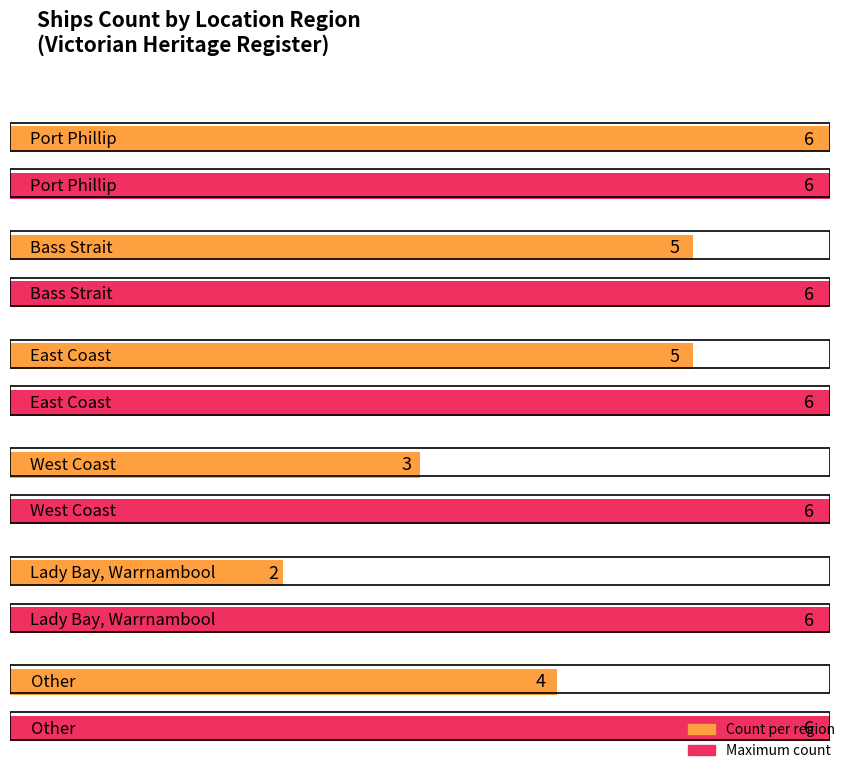

Does the chart contain any negative values?

No